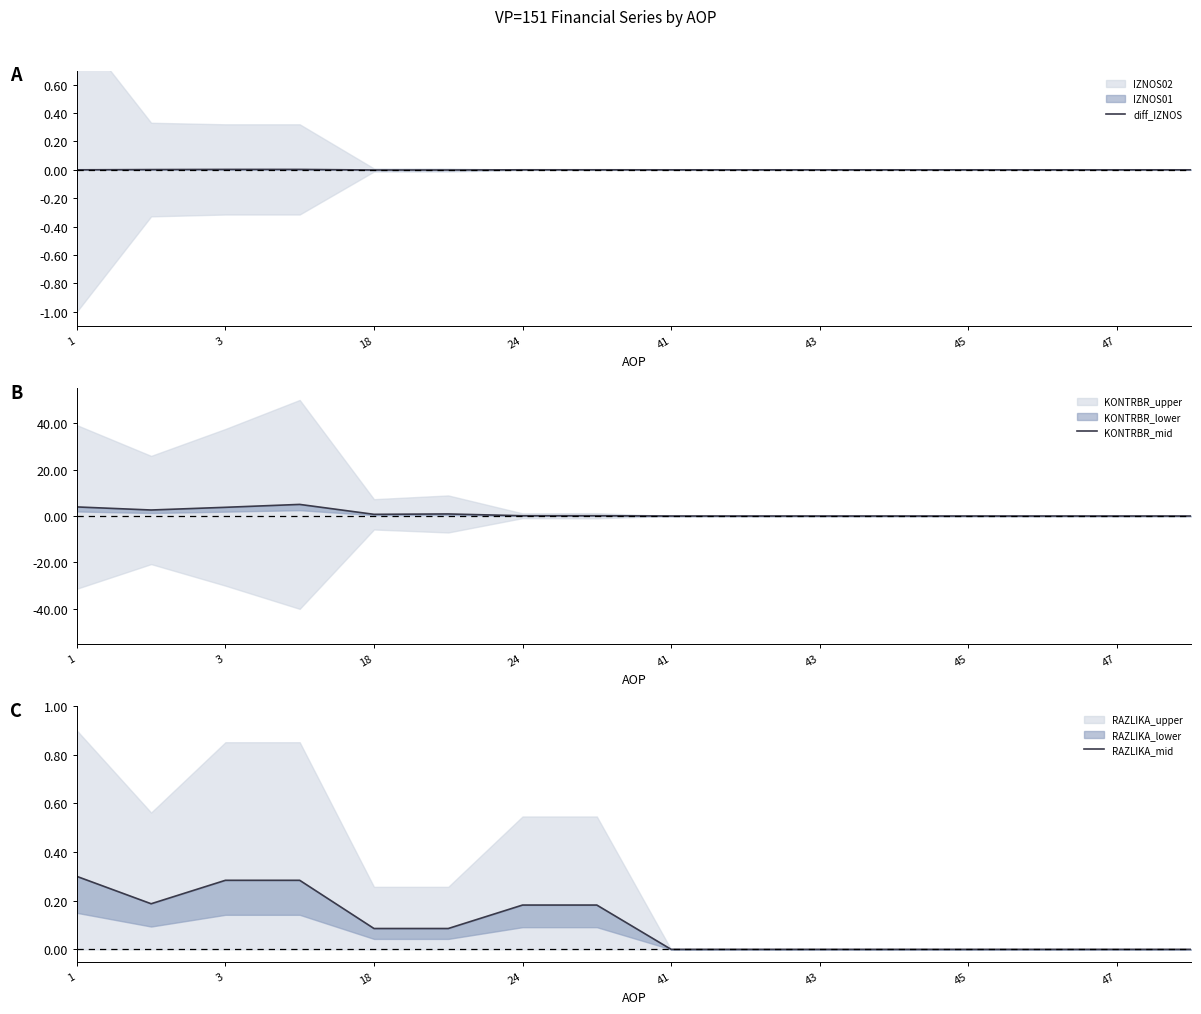

What is the average value of the RAZLIKA_mid series?

0.1